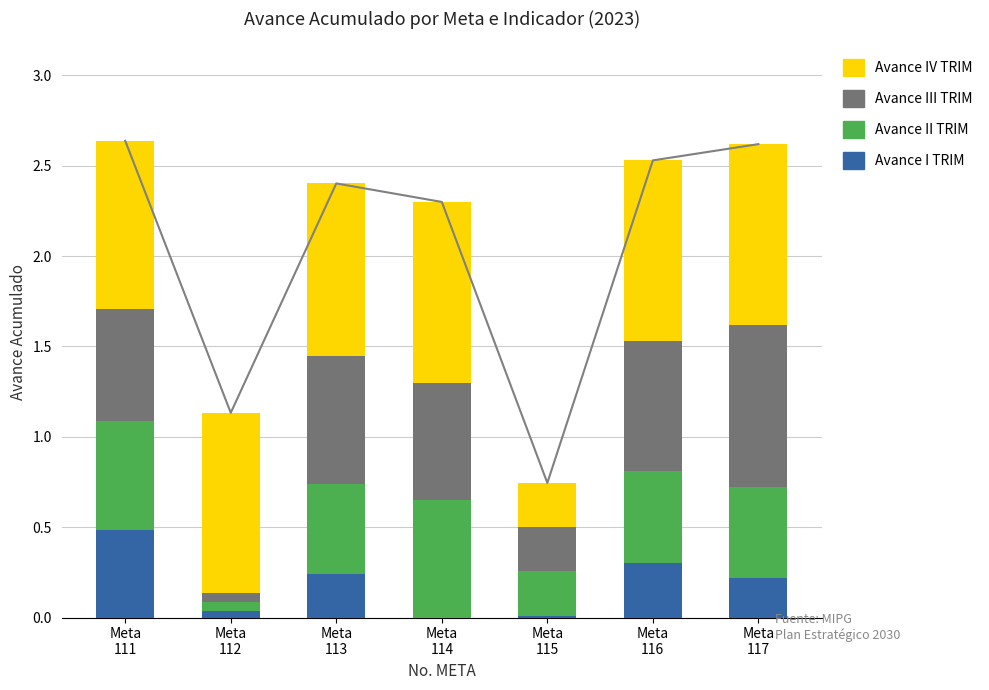

Which series has the largest total across all categories?

AVANCE\nIV TRIM